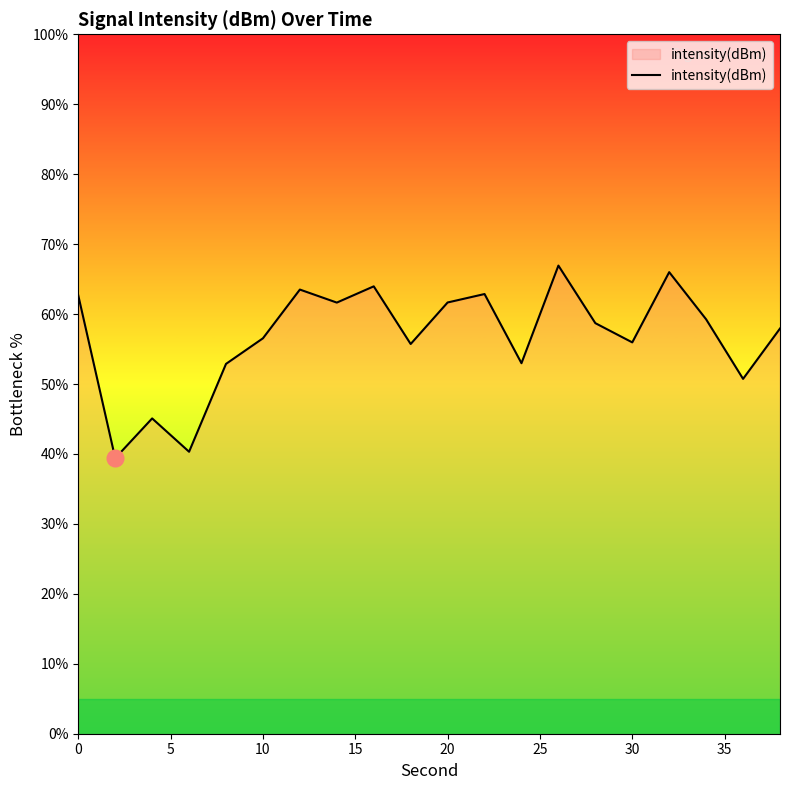

What is the smallest value displayed?

39.4